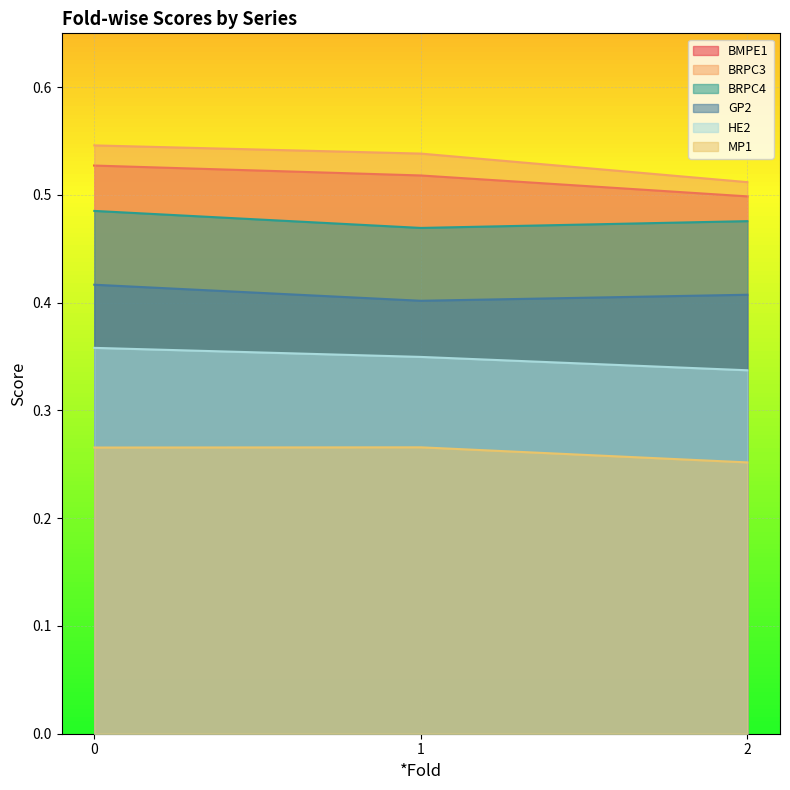

List the labels in order of BMPE1 value, largest first.

0, 1, 2